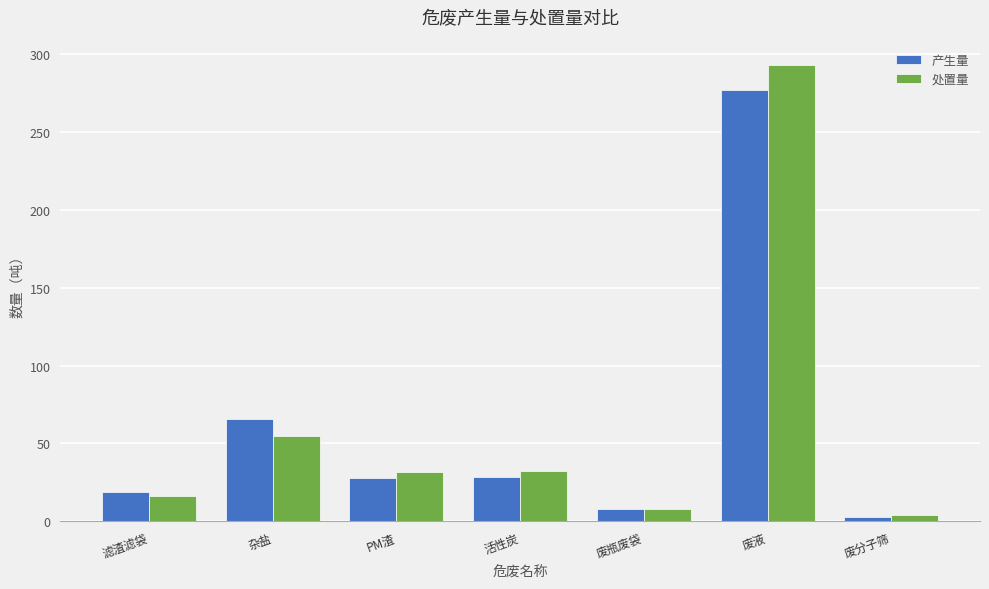

What is the total value across all series at 滤渣滤袋?

34.8